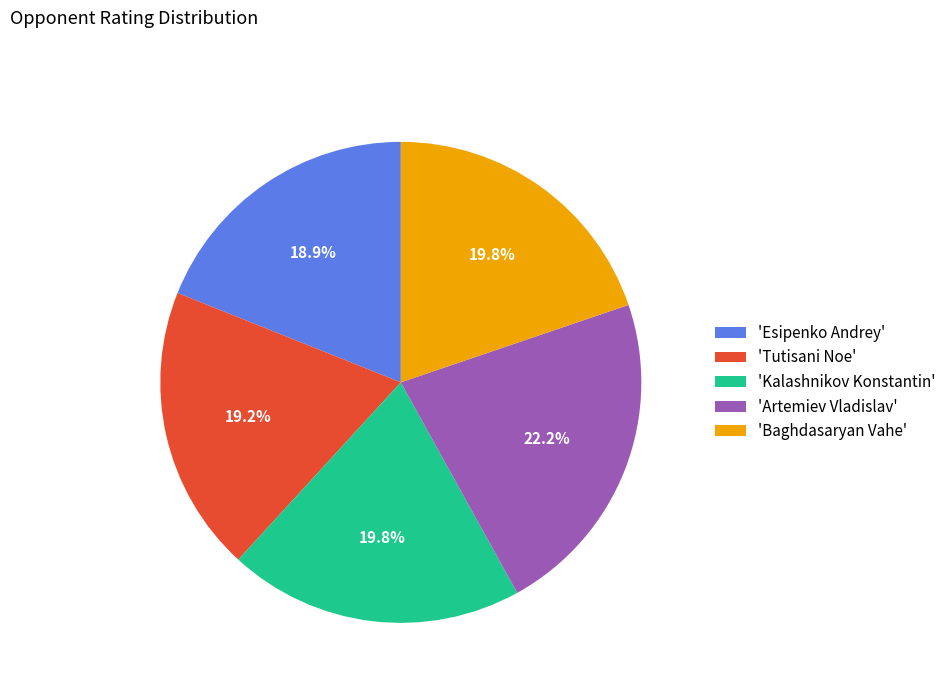

To the nearest percent, what is the average slice percentage?

20%